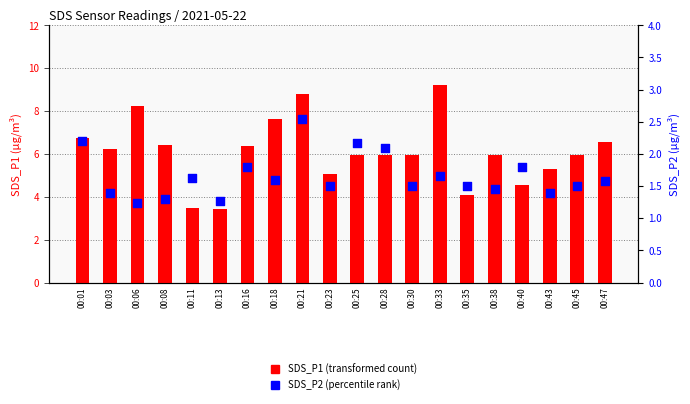

Which series has the largest total across all categories?

SDS_P1